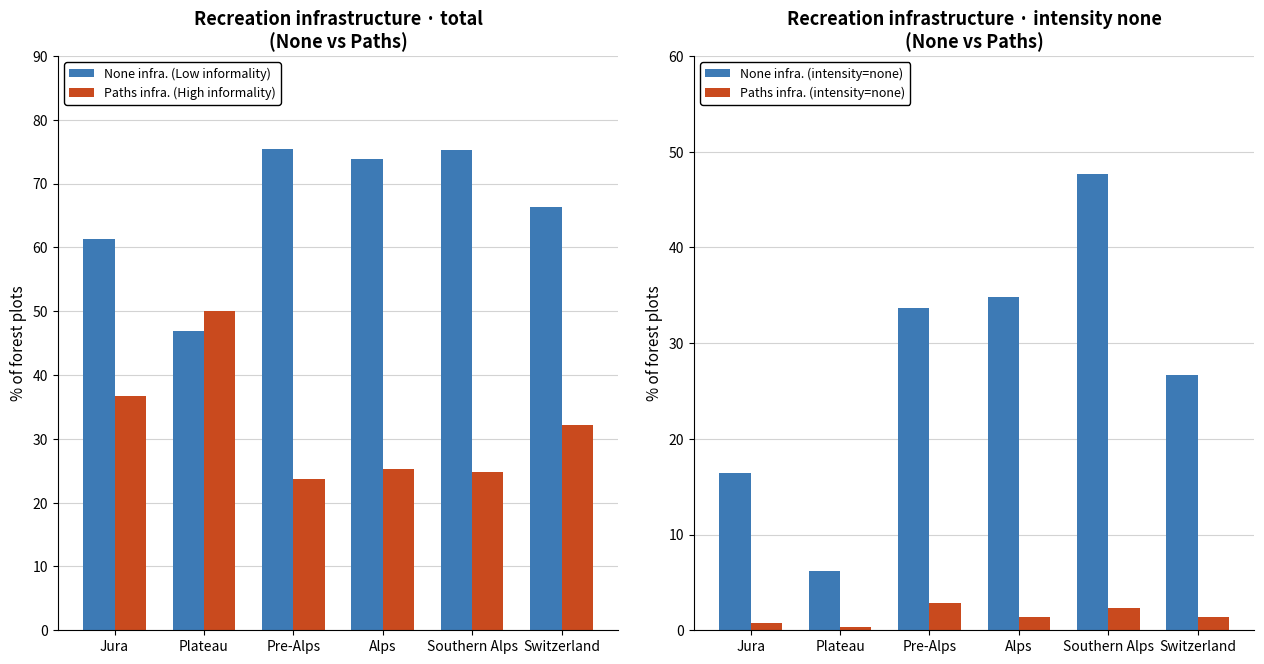

How many categories are shown in the chart?

6